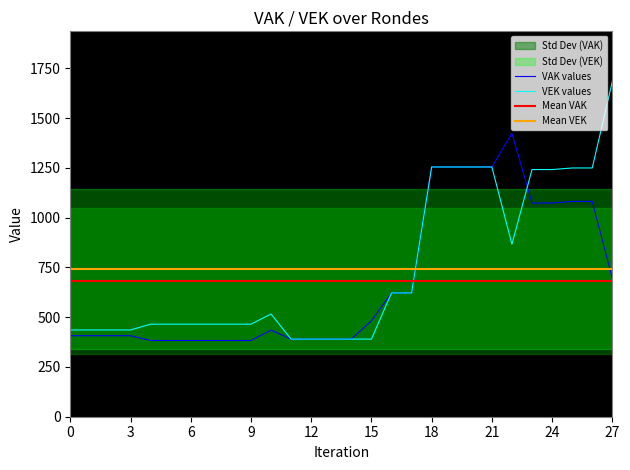

What position from the left is 15?

16